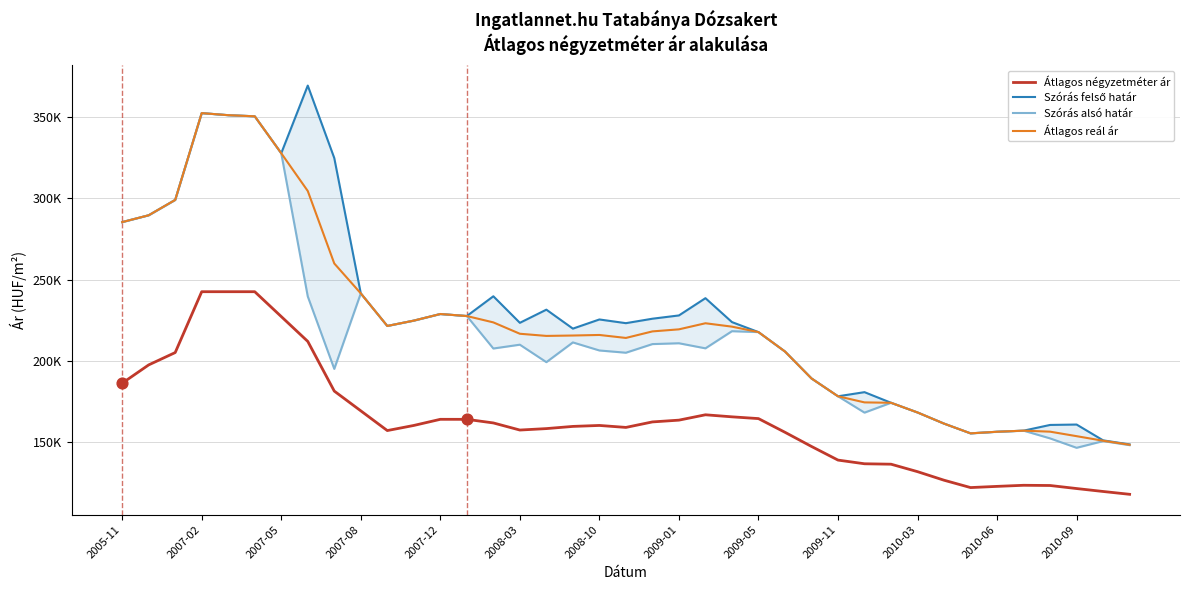

Is the value of Szórás alsó határ at 2009-01 greater than the value of Szórás felső határ at 2007-12?

No